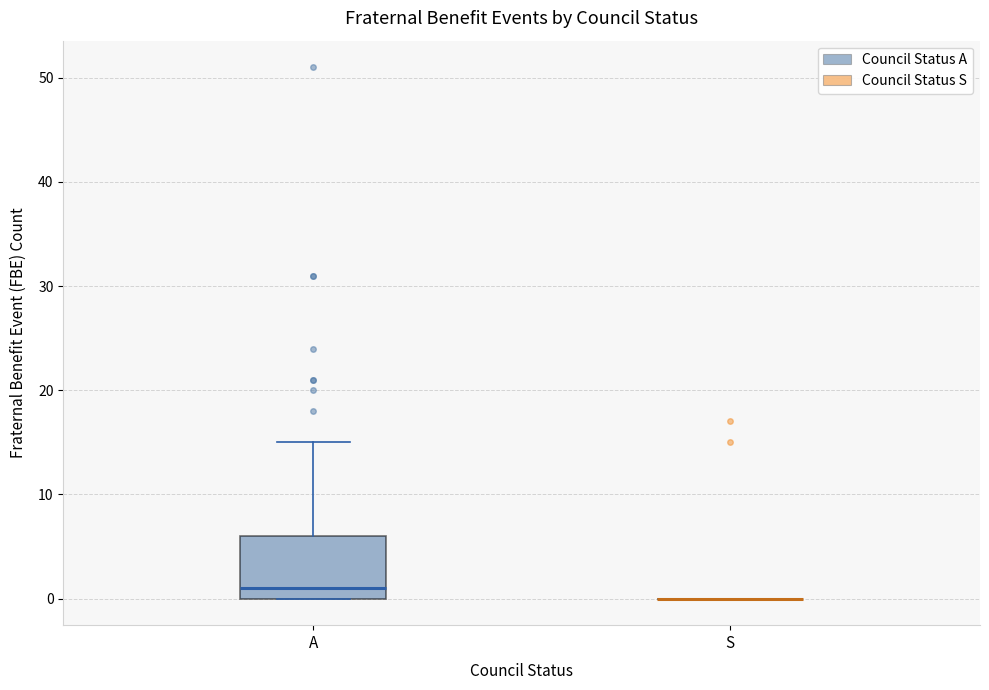

Reading left to right, read every box against the y-axis: the position of its median line, the range the box covers, and the ends of its whiskers. The values are not printed on the chart, so give them approximately, as read against the axis.

A: median 1, box 0 to 6, whiskers 0 to 15
S: box collapsed to a line at 0, whiskers 0 to 0